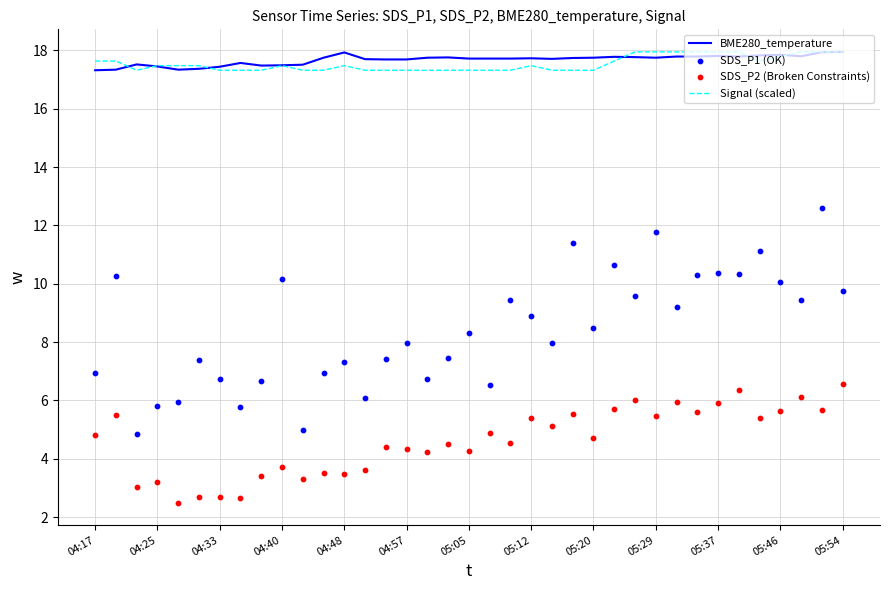

At how many categories does at least one series exceed 9?

37